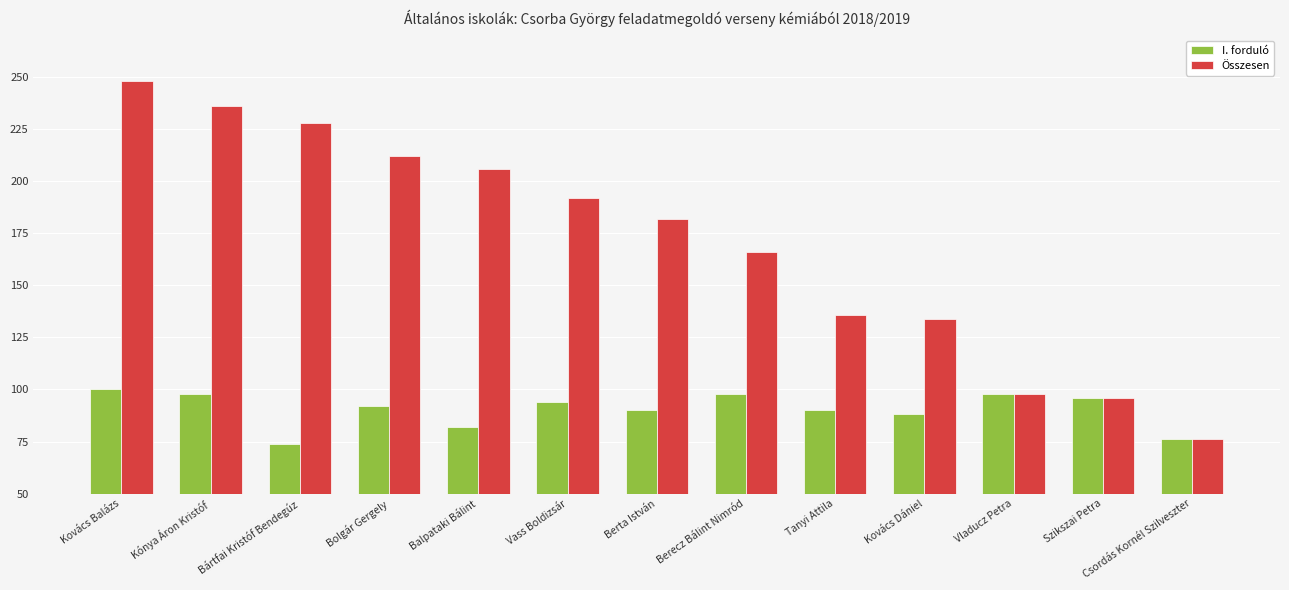

Read the I. forduló value at Bolgár Gergely.

92